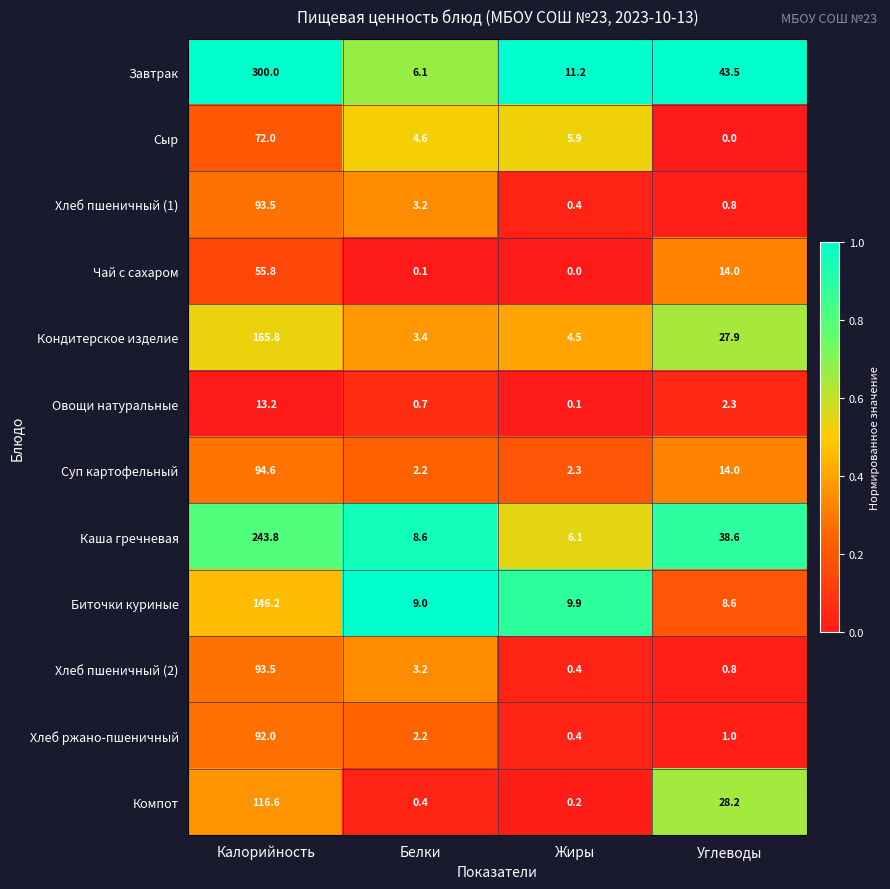

What is the average value of the Хлеб пшеничный (2) series?

24.5